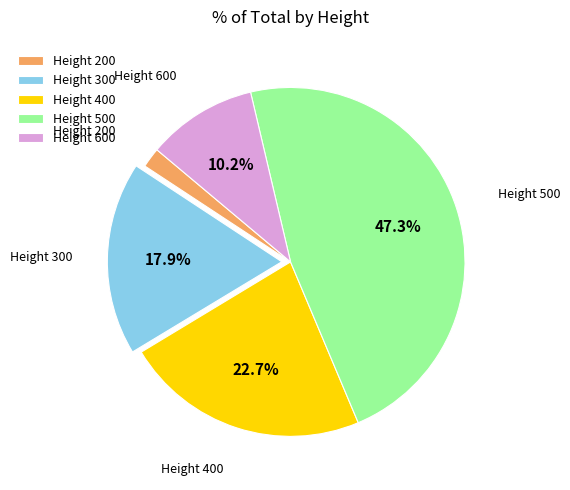

What is the largest slice in the pie chart?

Height 500